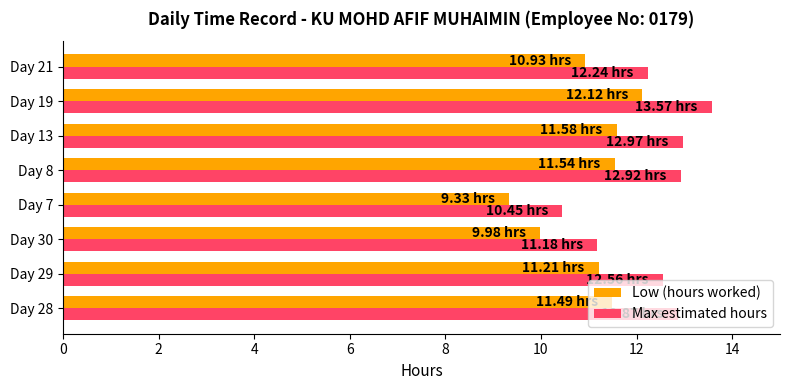

Between Day 30 and Day 8, which series saw the biggest shift?

Max estimated hours